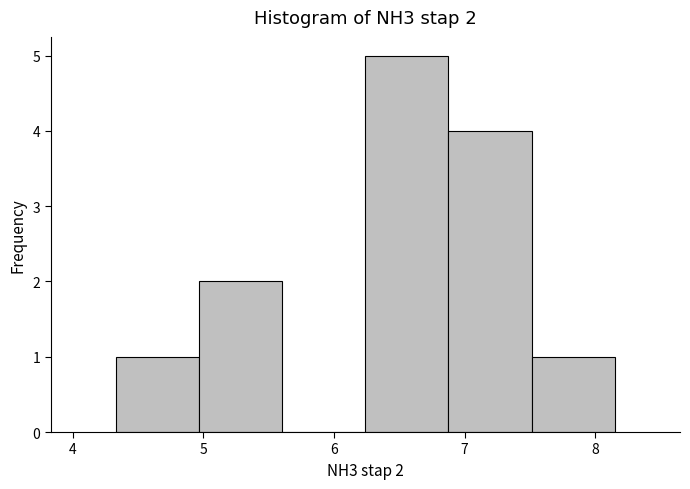

Which range on the x-axis has the tallest bar?

6.2 to 6.9